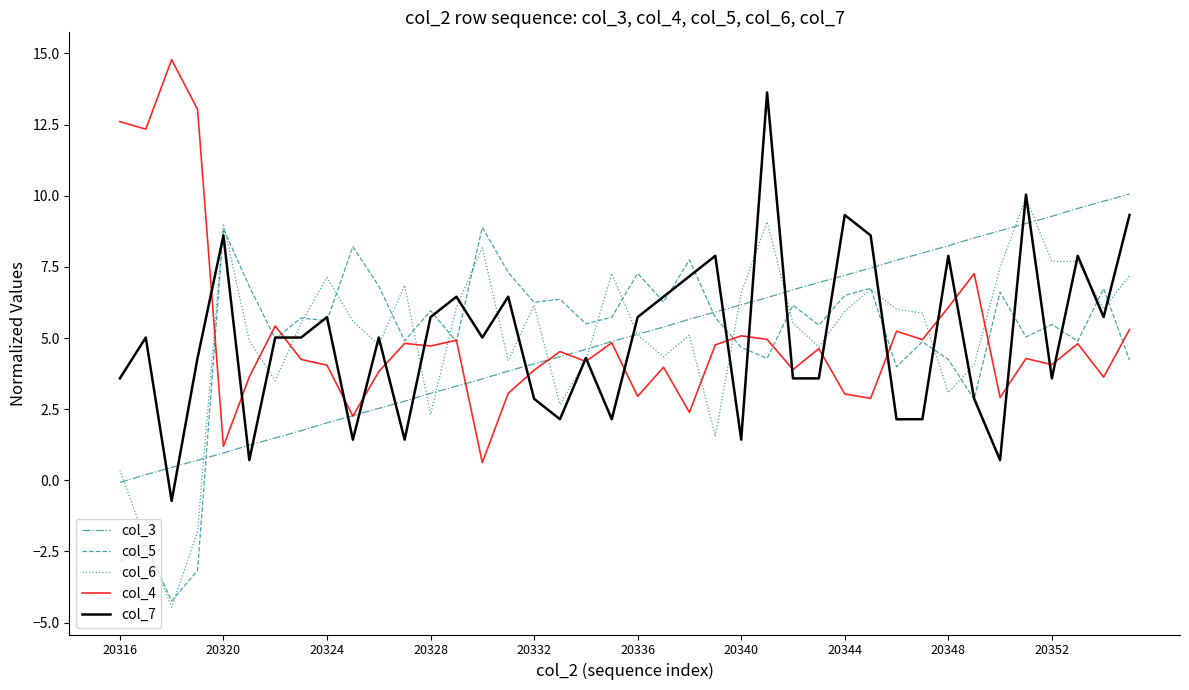

What is the difference between the second highest and minimum values in the col_4 series?

12.4